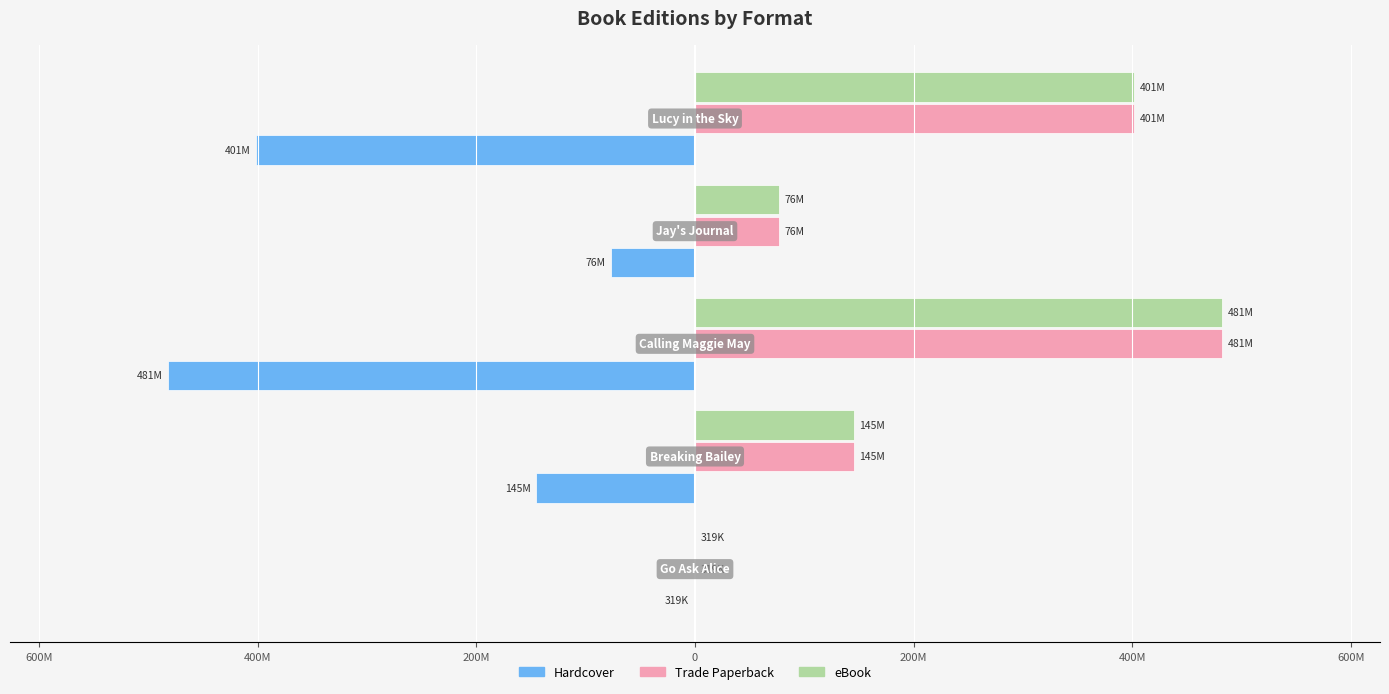

Reading left to right, transcribe all the data shown in this chart.

Hardcover: 800M=-319672	600M=-145327840	400M=-481935121	200M=-76514511	0=-401857936
Trade Paperback: 800M=319672	600M=145327840	400M=481935121	200M=76514511	0=401857936
eBook: 800M=319672	600M=145327840	400M=481935121	200M=76514511	0=401857936